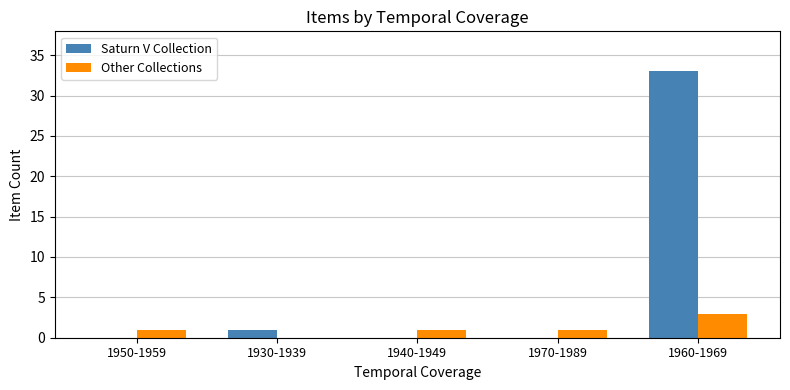

Reading left to right, list all the values displayed in this chart.

Saturn V Collection: 0	1	0	0	33
Other Collections: 1	0	1	1	3